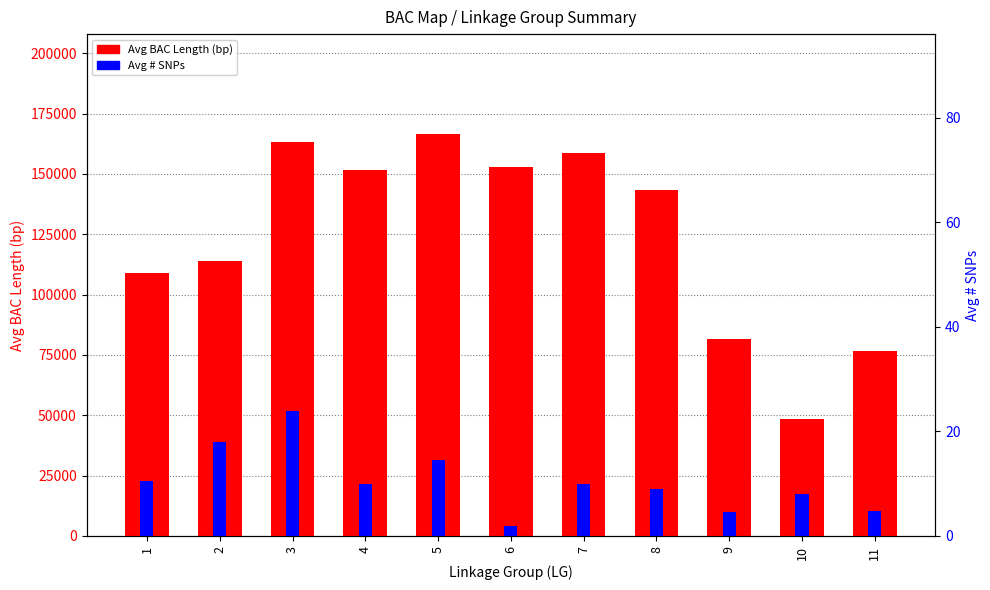

Which series changed the most between 7 and 8?

Avg BAC Length (bp)